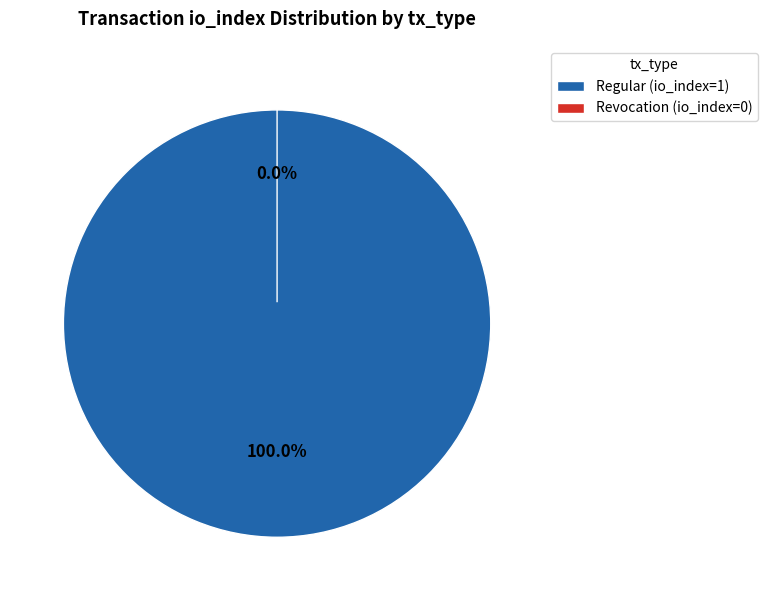

What is the largest slice in the pie chart?

Regular (io_index=1)